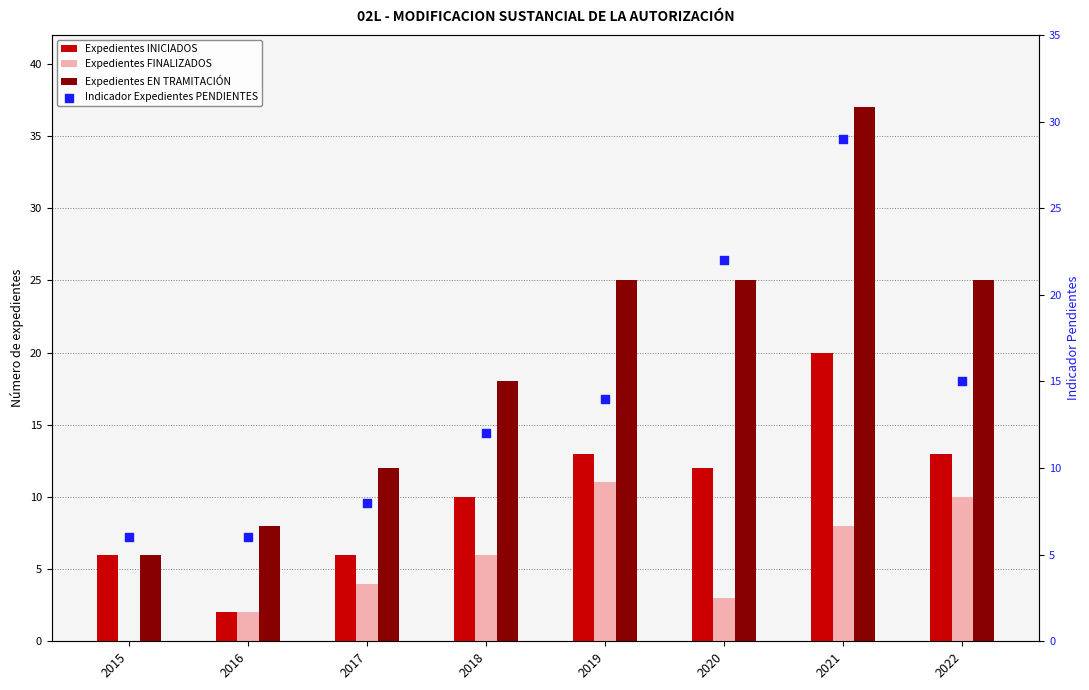

Which series contains the highest Y value?

Expedientes EN TRAMITACIÓN